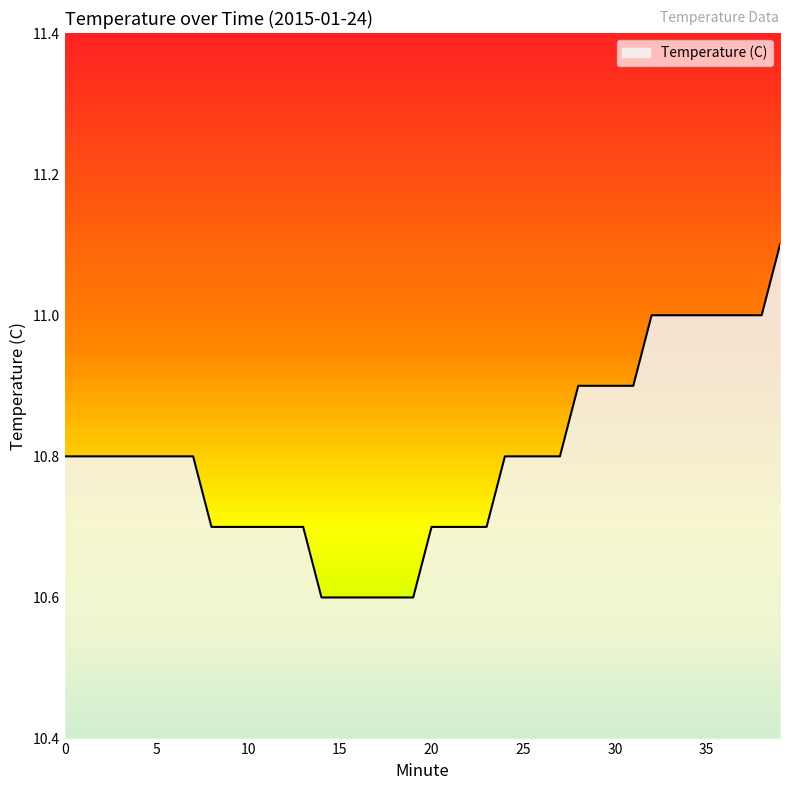

What is the difference between the maximum and minimum values?

0.5